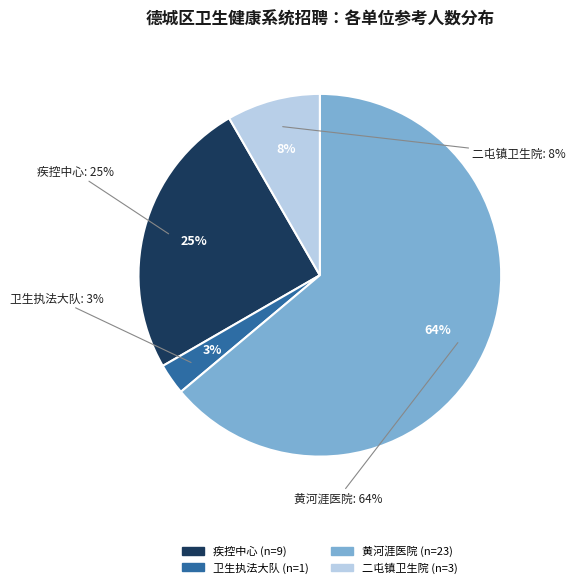

Is it true that 德州市德城区黄河涯医院 is 77% of the pie?

False